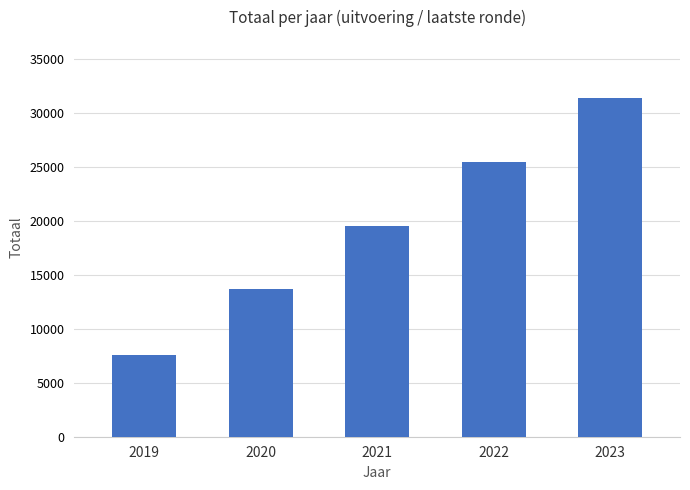

What is the sum of the values at 2019 and 2021?

27049